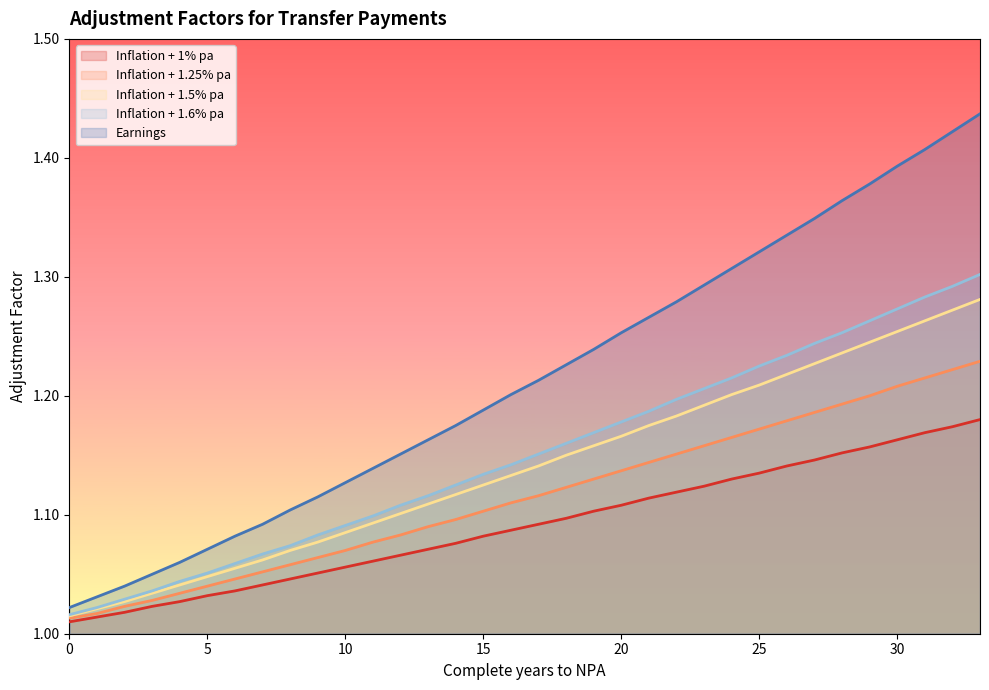

True or false: Earnings has more than 0 interior local peaks.

False